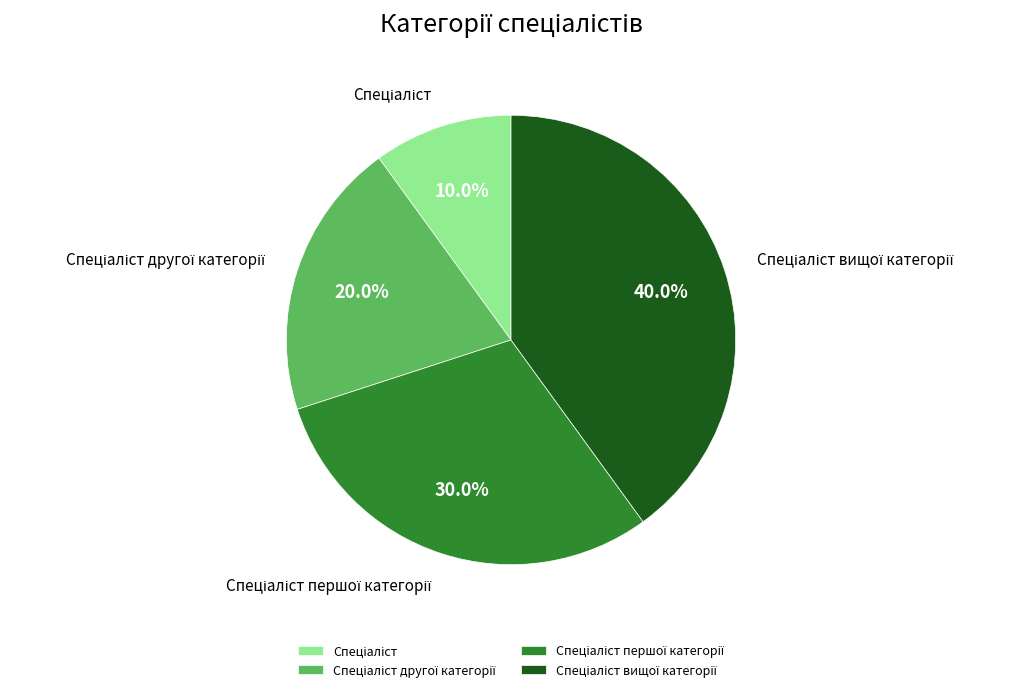

Does any single category account for the majority?

No